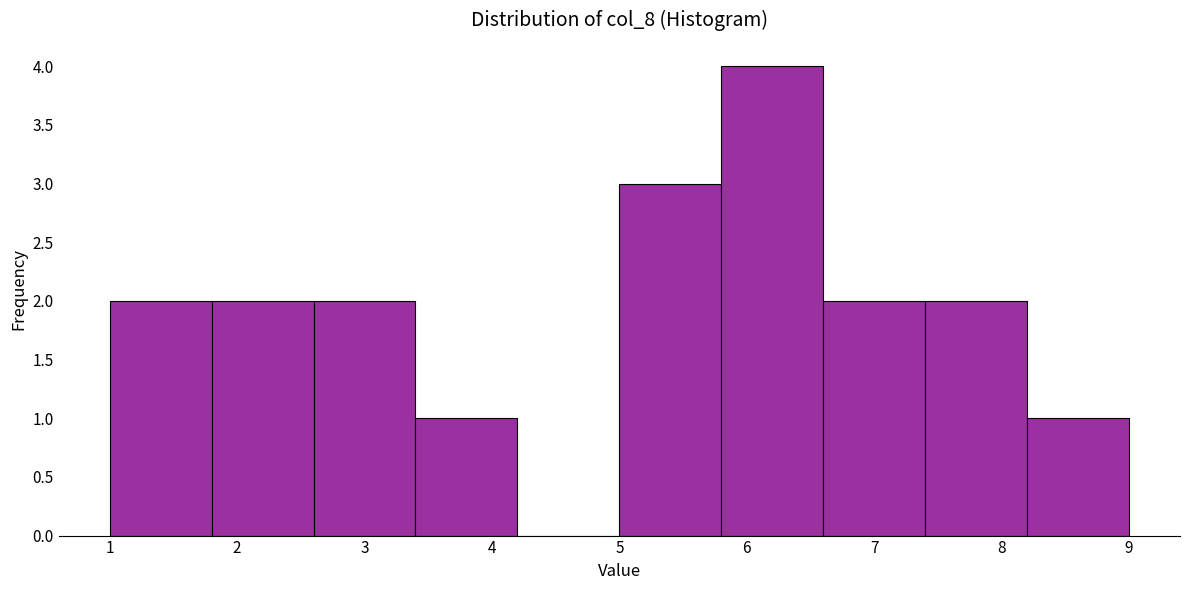

Which range on the x-axis has the tallest bar?

5.8 to 6.6